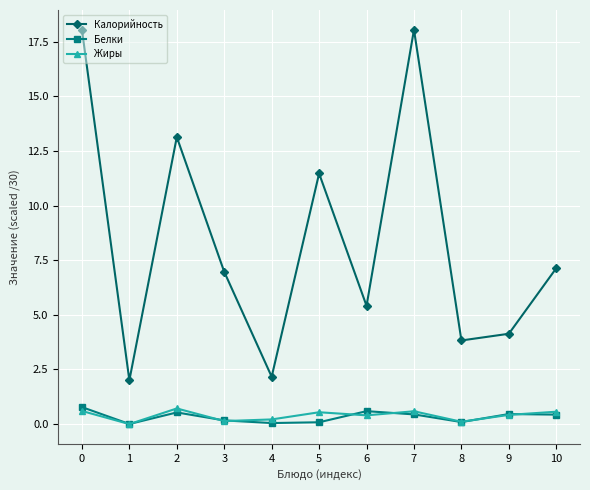

Which series has the widest spread of values?

Калорийность